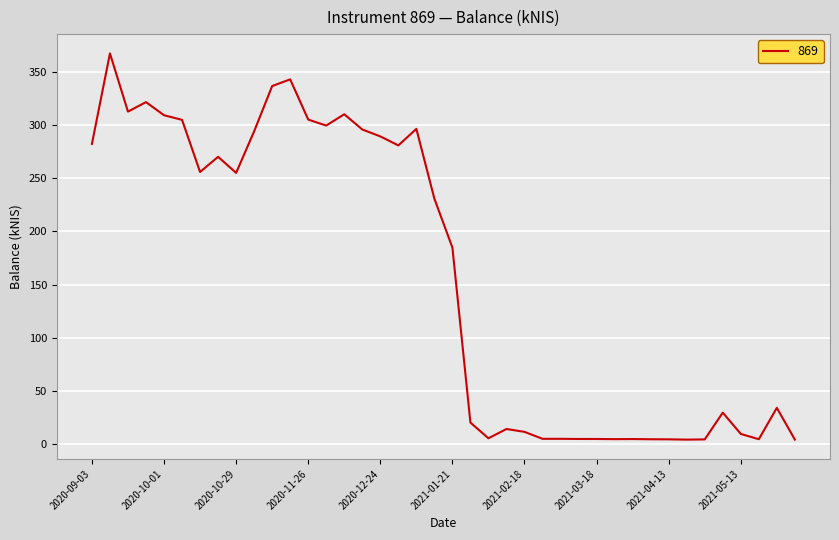

What is the difference between the maximum and minimum values?

363.3